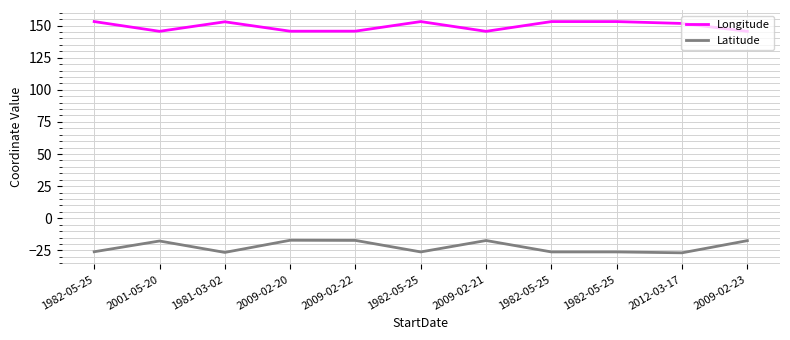

Reading left to right, what are all the values shown in this chart?

Longitude: 153.1	145.5	152.9	145.6	145.6	153.1	145.5	153.1	153.1	151.6	145.5
Latitude: -26.1	-17.7	-26.6	-17.1	-17.2	-26.2	-17.3	-26.2	-26.2	-26.9	-17.4